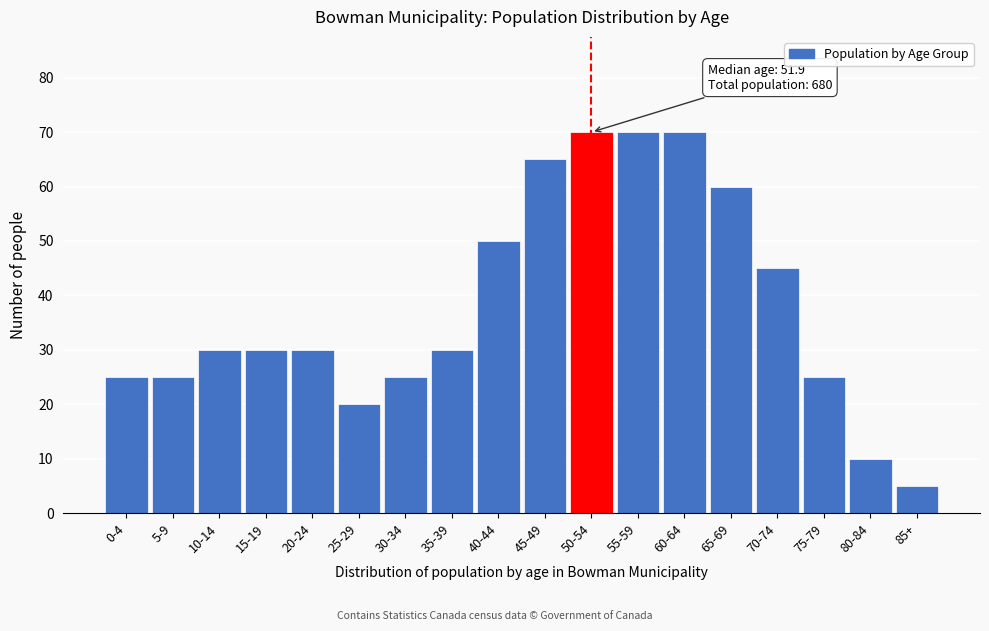

Reading left to right, what are all the values shown in this chart?

25	25	30	30	30	20	25	30	50	65	70	70	70	60	45	25	10	5